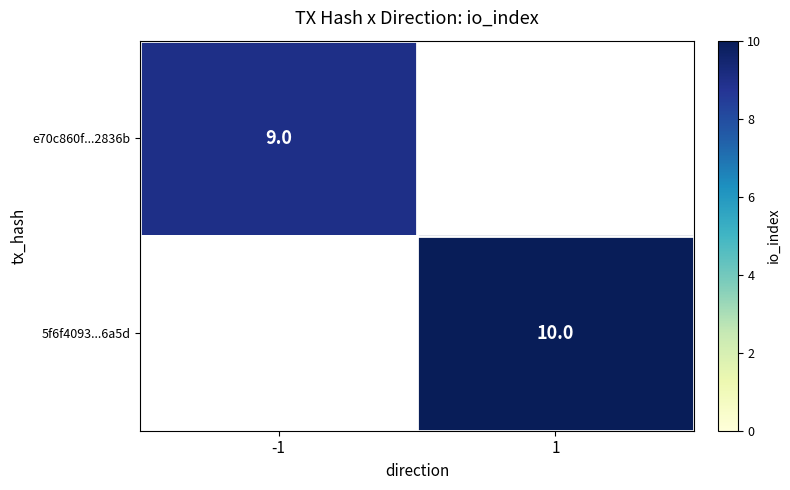

True or false: 5f6f4093...6a5d has a value of 10 at 1.

True